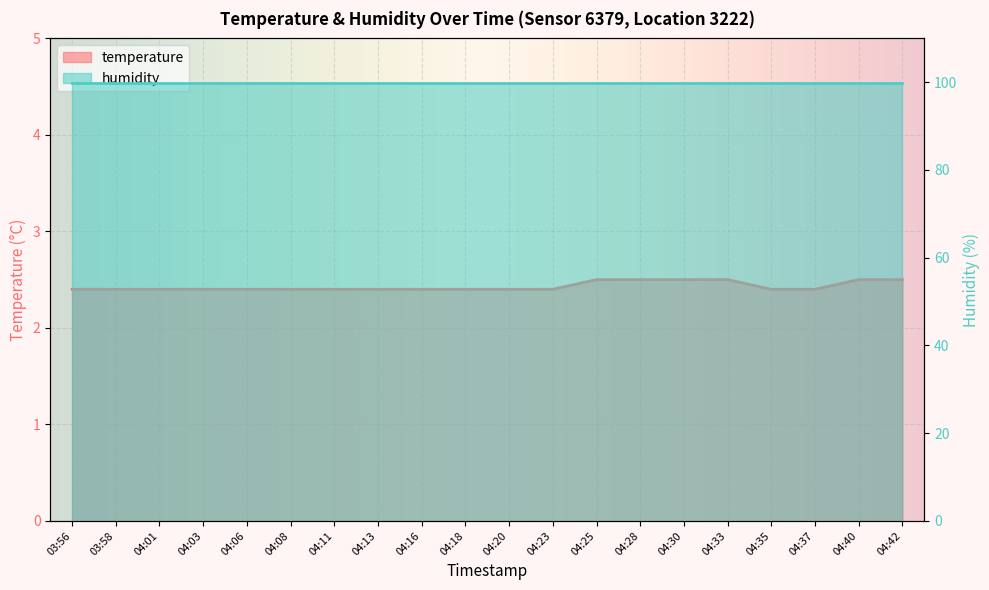

Where is the data nearest to the value 2?

03:56